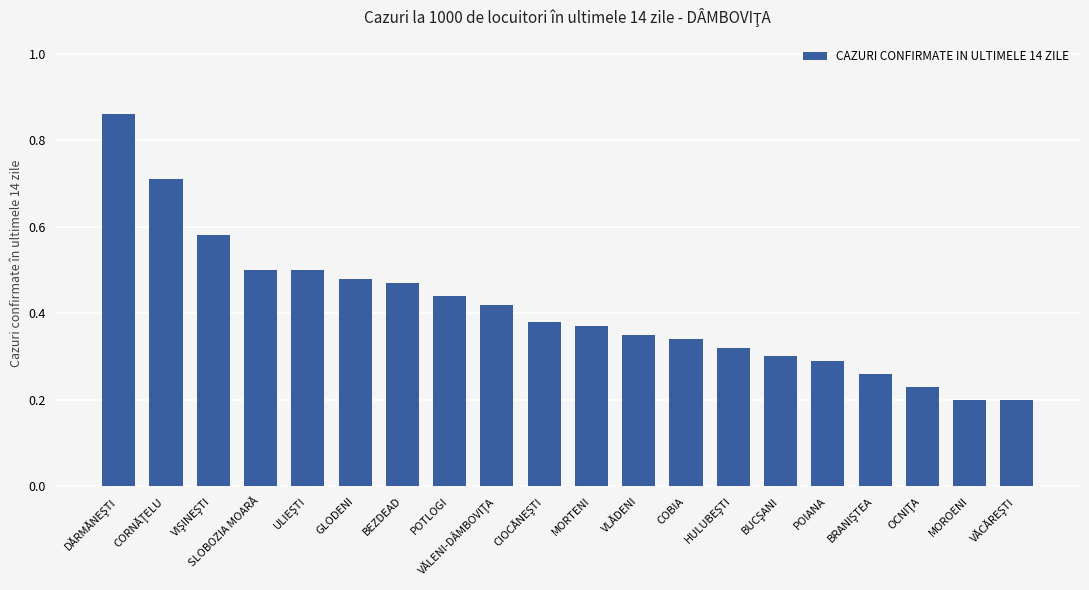

What is the difference between the maximum and minimum values?

0.7